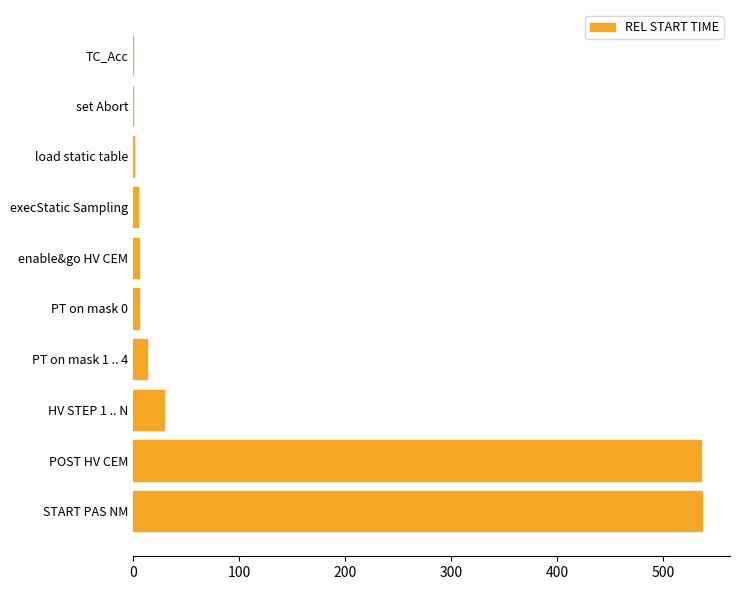

What is the maximum value shown in the chart?

536.1